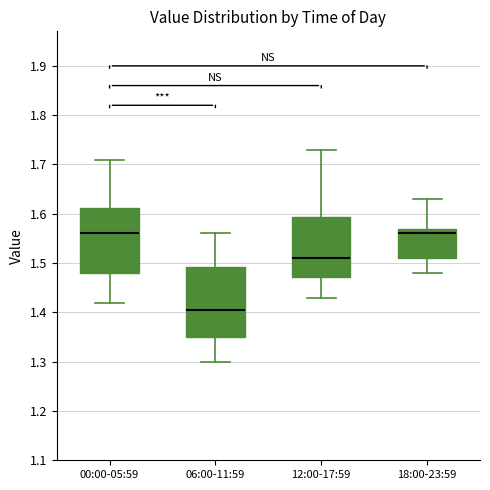

Reading left to right, transcribe this box plot: for each box, give where its median line is, the range the box spans, and where its two whiskers end, as read against the y-axis. The values are not printed on the chart, so give them approximately, as read against the axis.

00:00-05:59: median 1.56, box 1.48 to 1.61, whiskers 1.42 to 1.71
06:00-11:59: median 1.41, box 1.35 to 1.49, whiskers 1.30 to 1.56
12:00-17:59: median 1.51, box 1.47 to 1.59, whiskers 1.43 to 1.73
18:00-23:59: median 1.56, box 1.51 to 1.57, whiskers 1.48 to 1.63